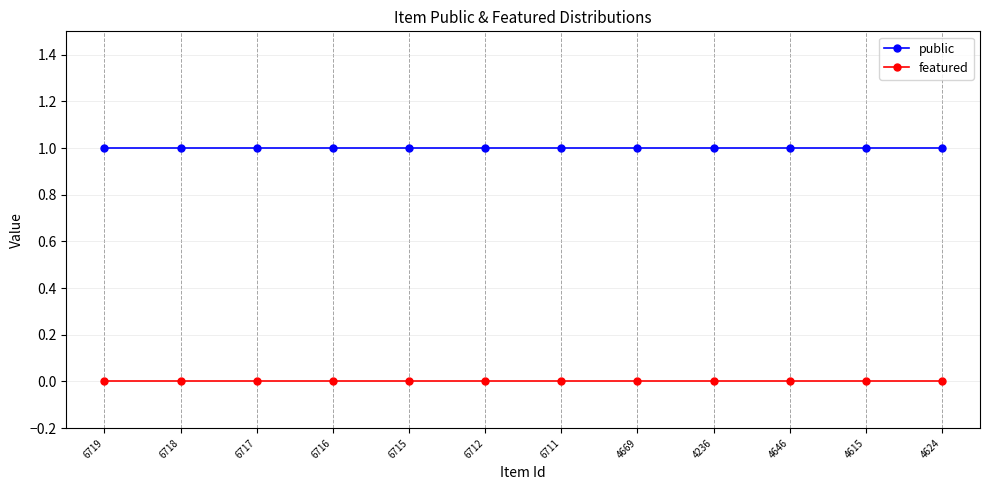

List the series in order of their peak value, lowest first.

featured, public